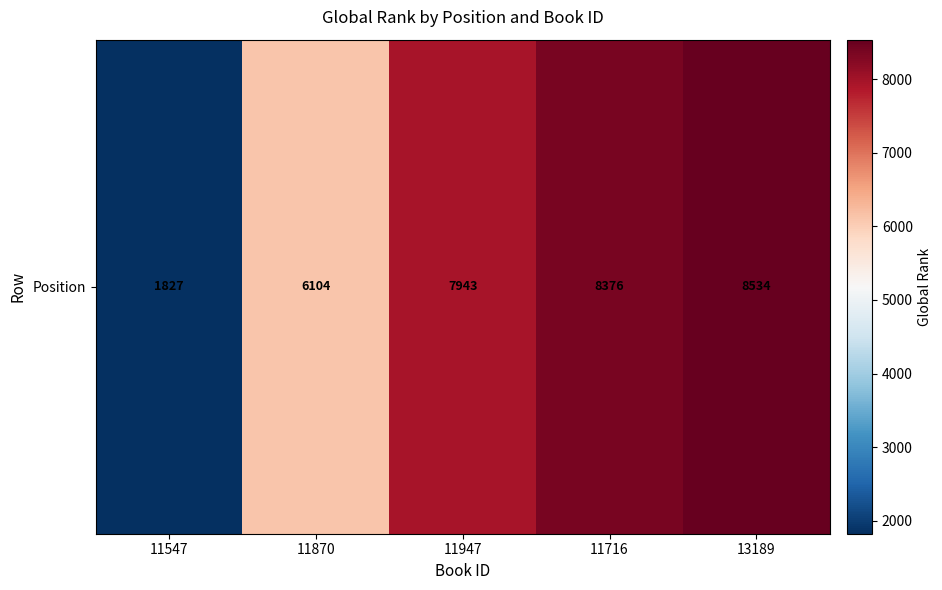

Which category has the lowest value across all series?

11547